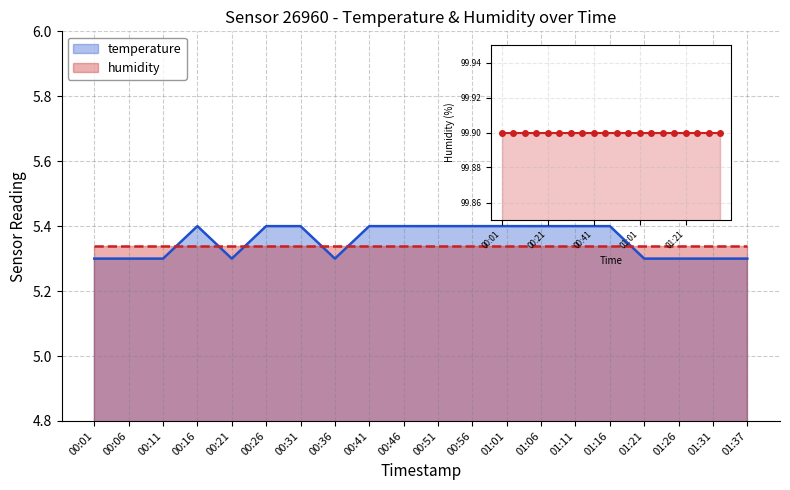

What is the label of the 13th point from the right?

00:36